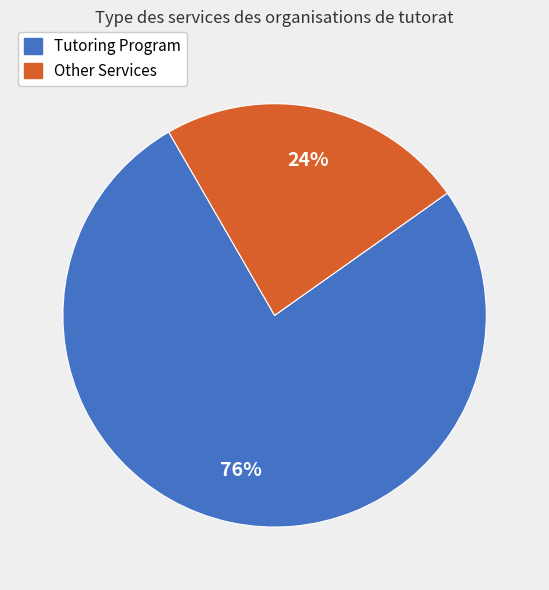

Is there a majority slice in this chart?

Yes